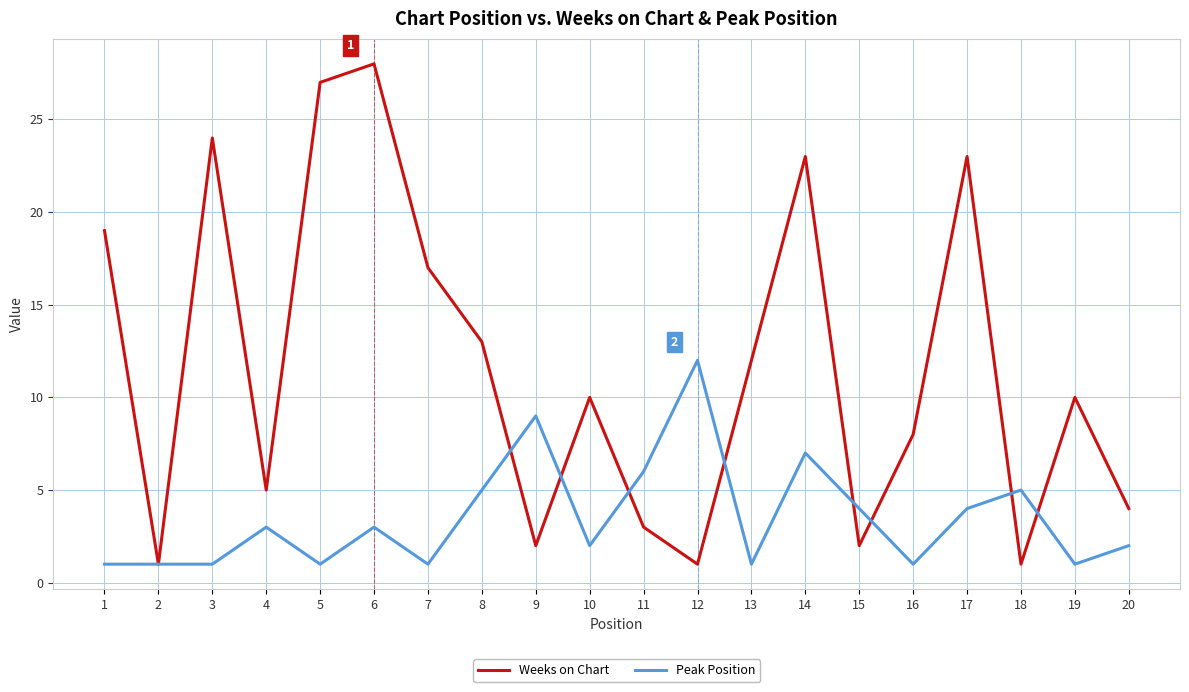

At which label is Peak Position closest to 6?

11